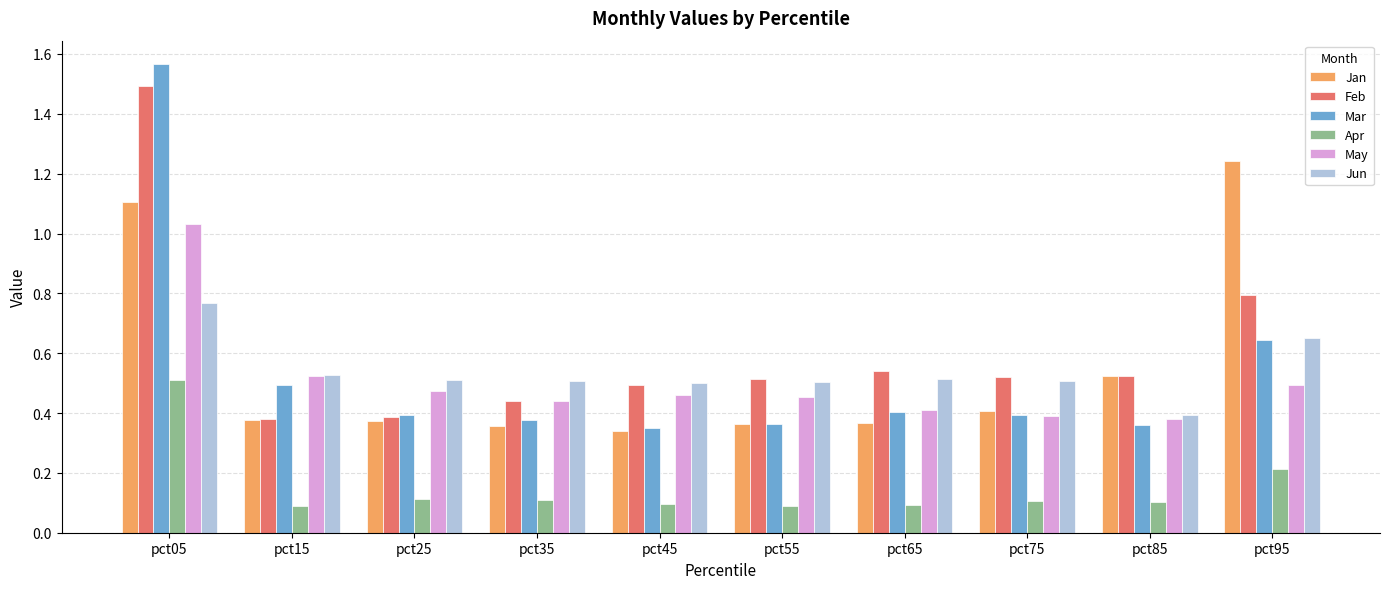

Which category has the lowest value in the Jun series?

pct85